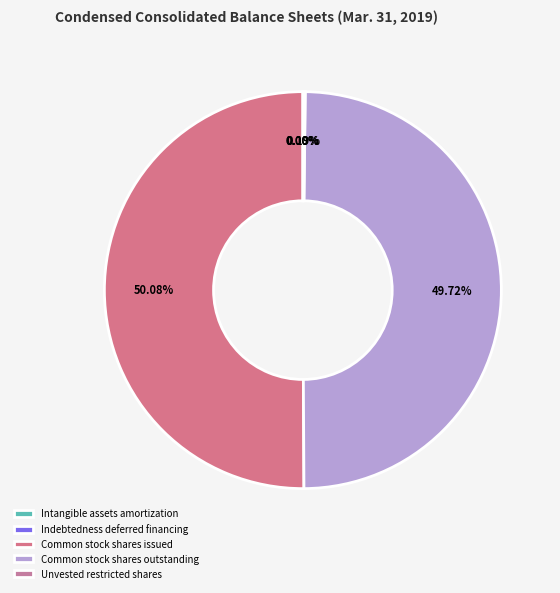

Between Unvested restricted shares and Intangible assets amortization, which is larger?

Unvested restricted shares